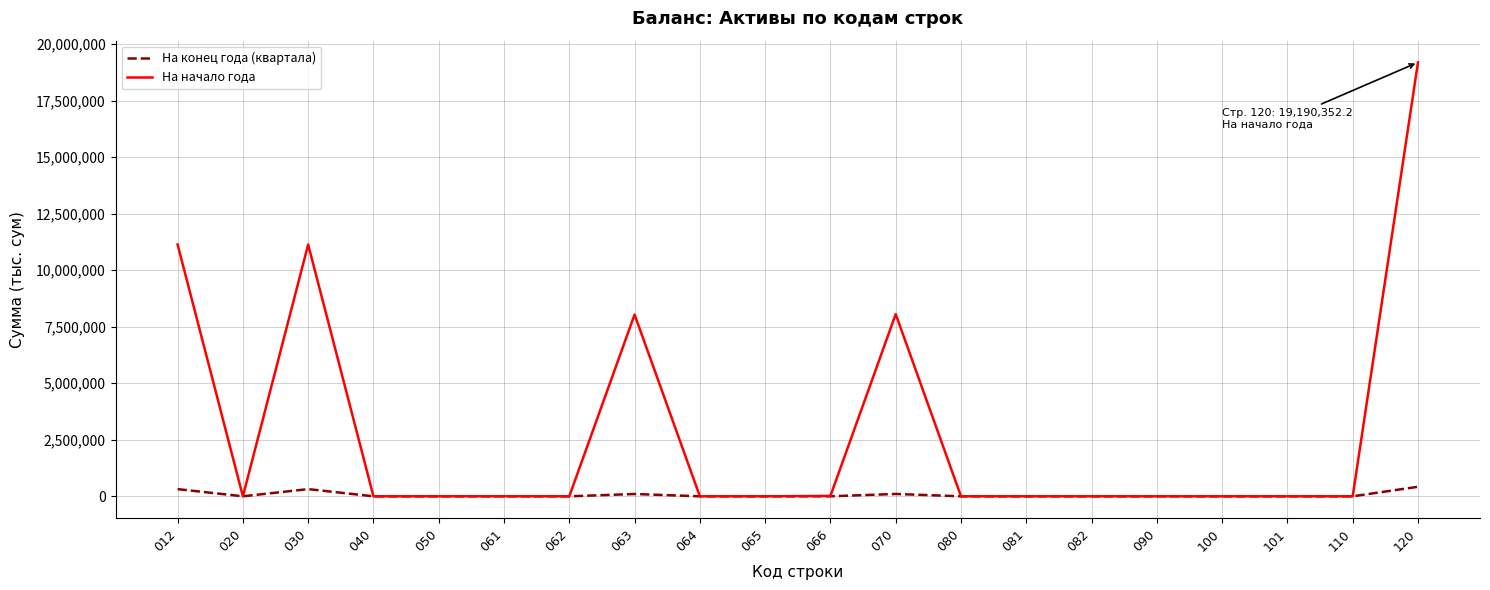

At how many categories does at least one series exceed 6169908?

5